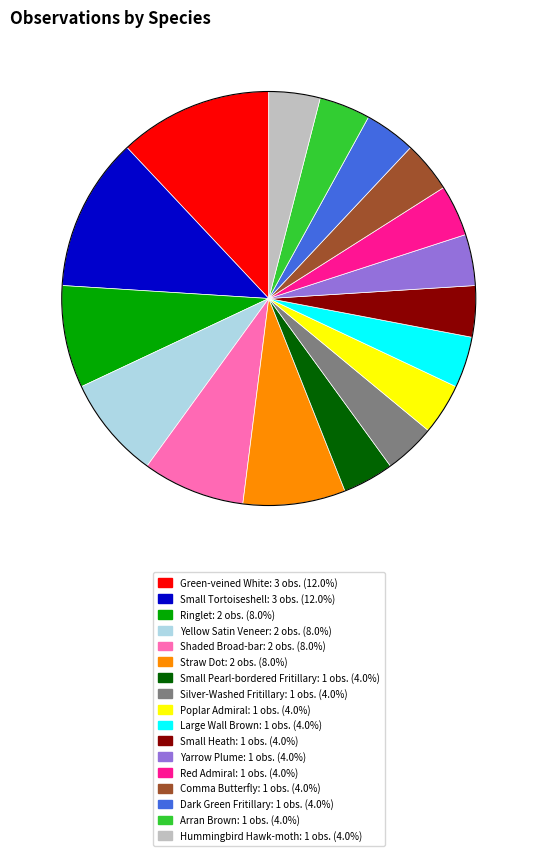

What is the ratio of the value at Small Heath to the value at Hummingbird Hawk-moth?

1.0